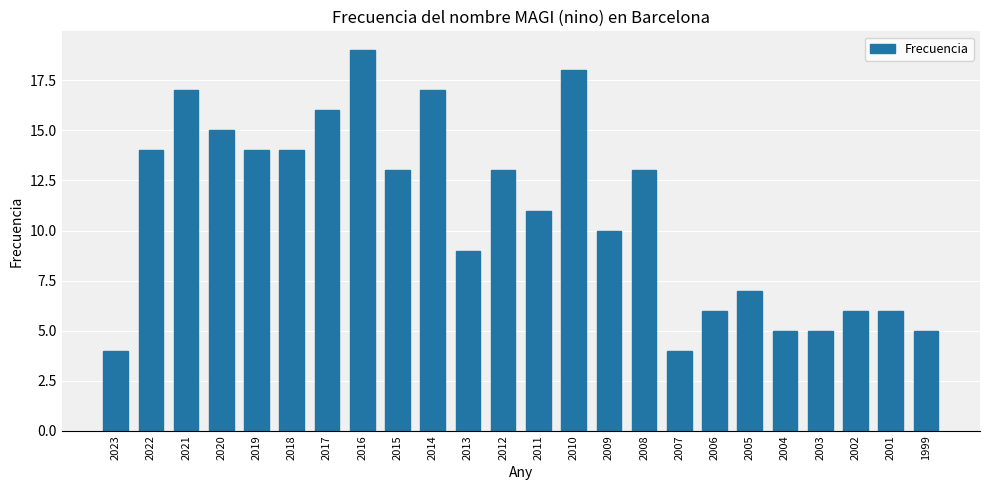

How many values are below 13?

12